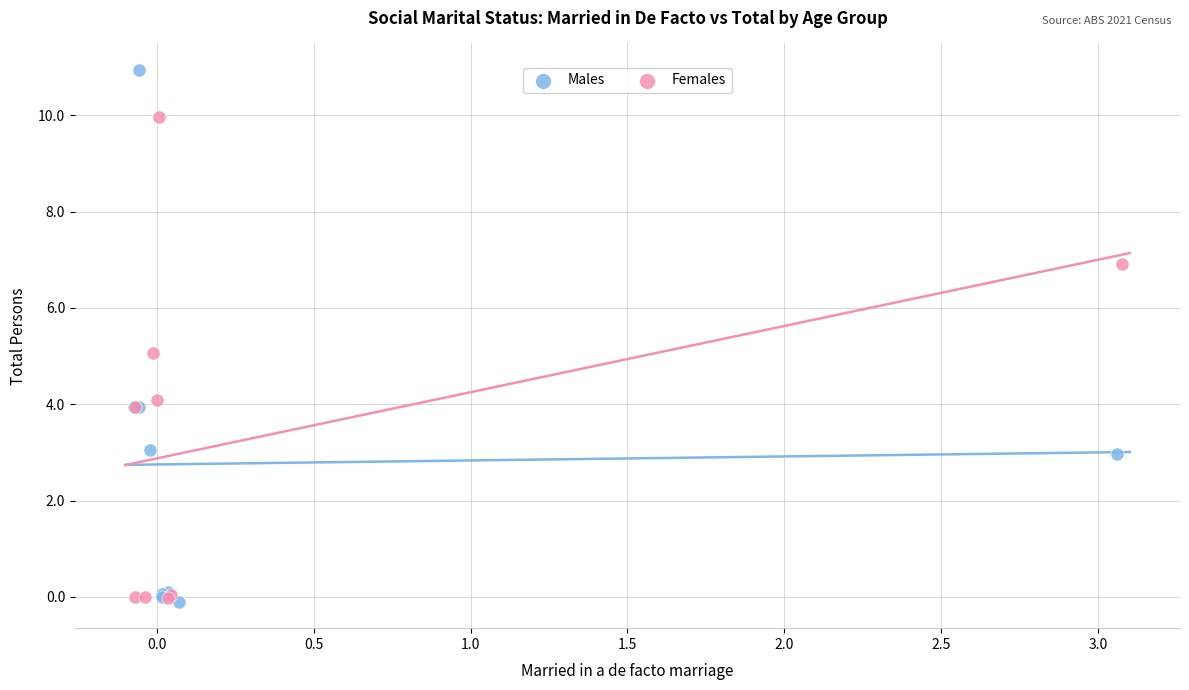

Which series reaches the maximum Y coordinate?

Males